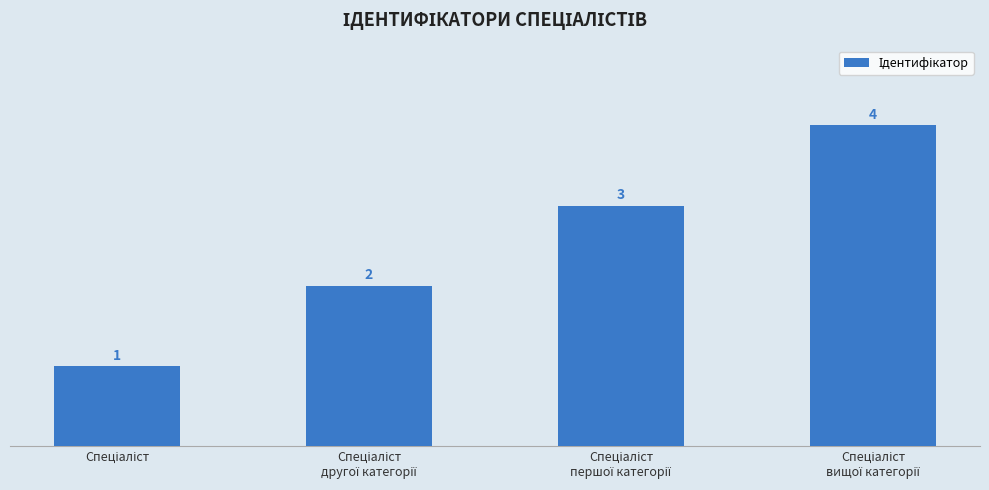

Count the values in the range 2 to 4.

3